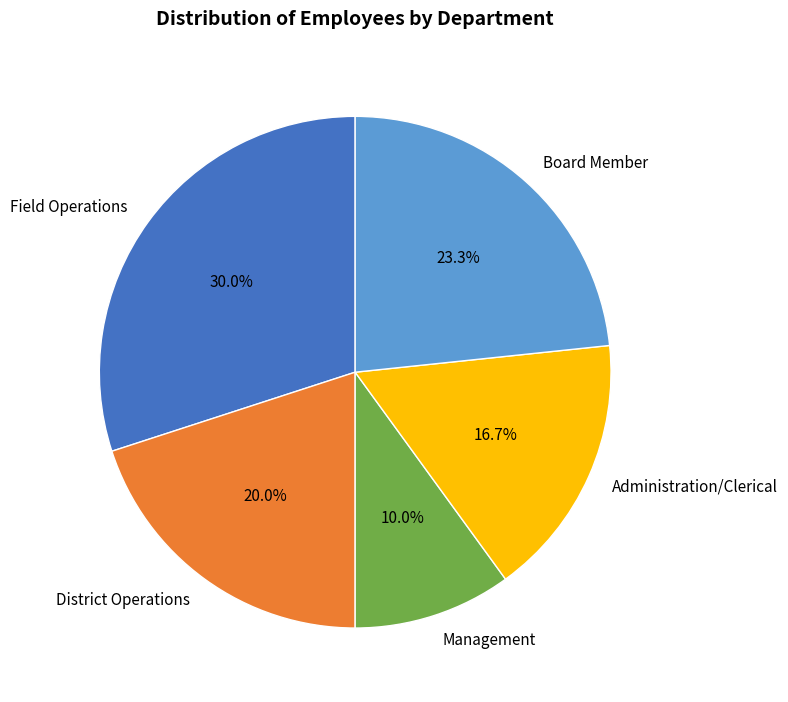

Is Board Member the majority of the pie?

No